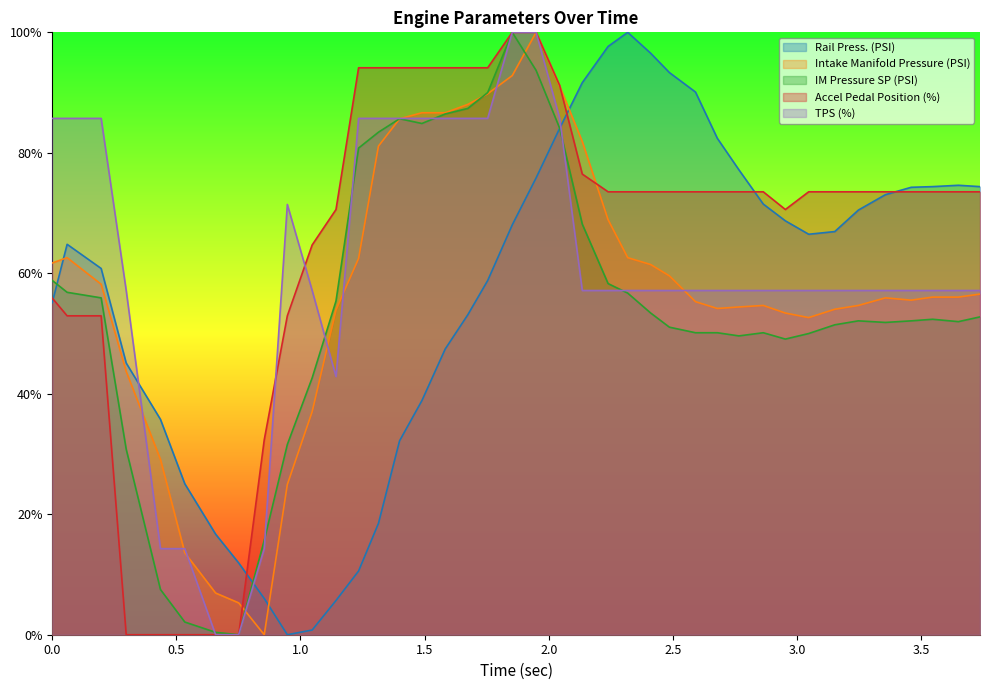

At which category does IM Pressure SP (PSI) reach its first local peak?

1.399